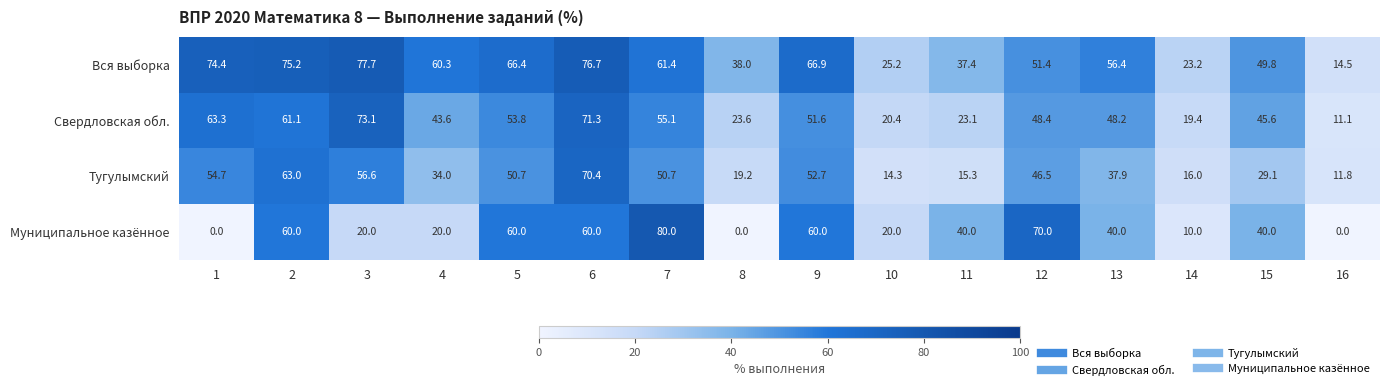

Rank the series by their average value, from lowest to highest.

Муниципальное казённое, Тугулымский, Свердловская обл., Вся выборка